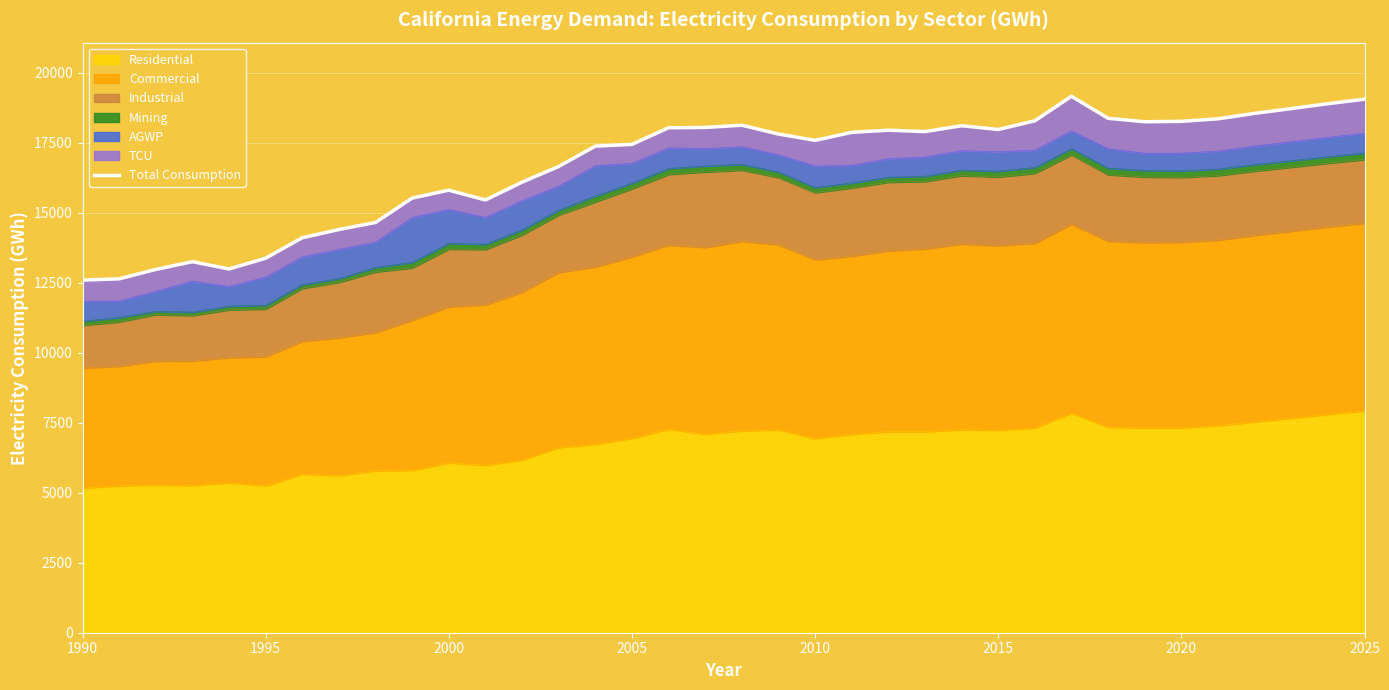

What is the difference between the second highest and second lowest values?

6416.1